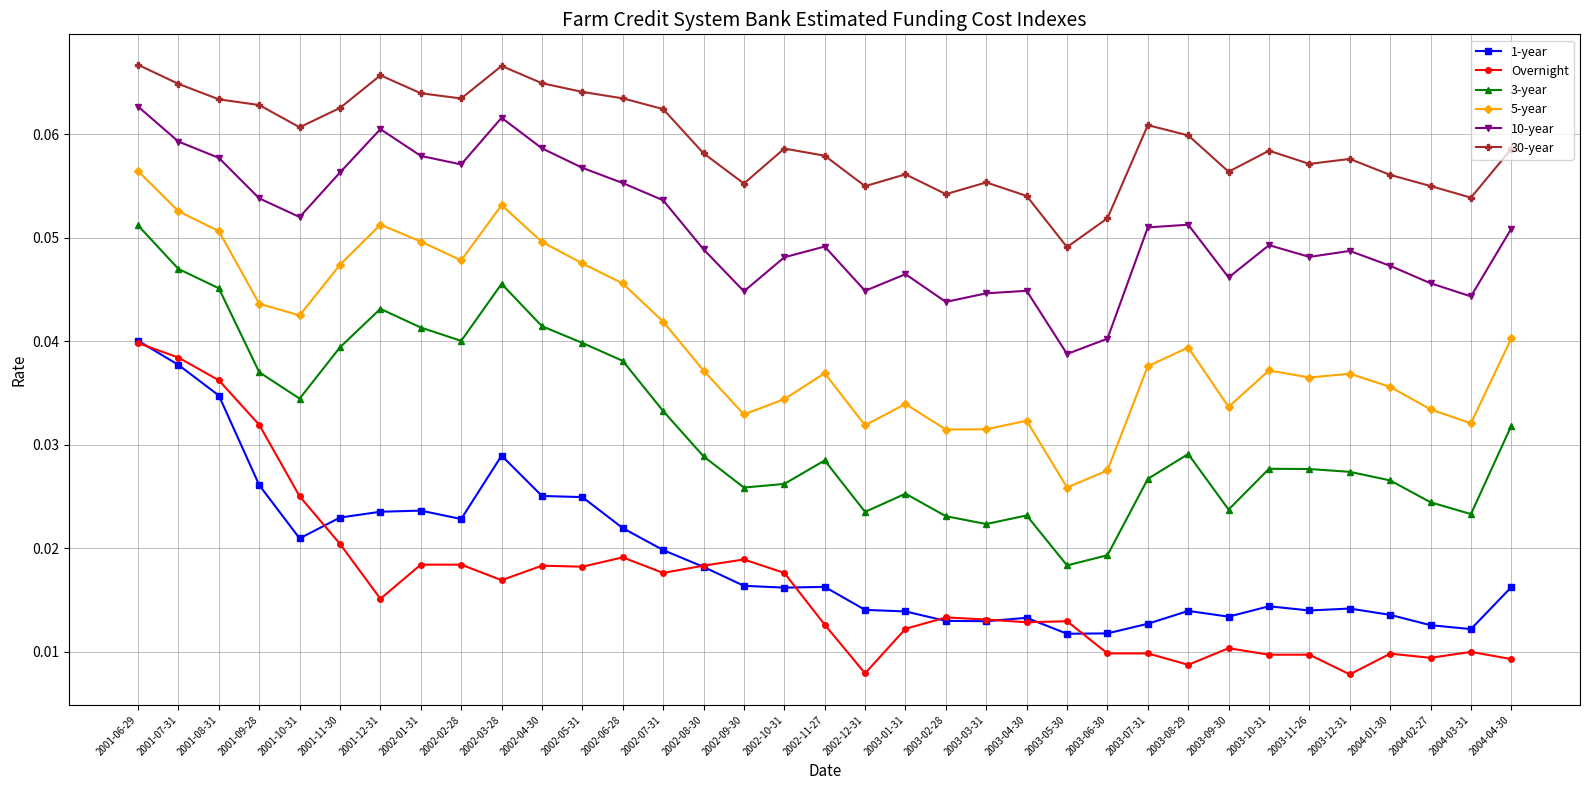

True or false: 3-year and 1-year cross at least once.

False